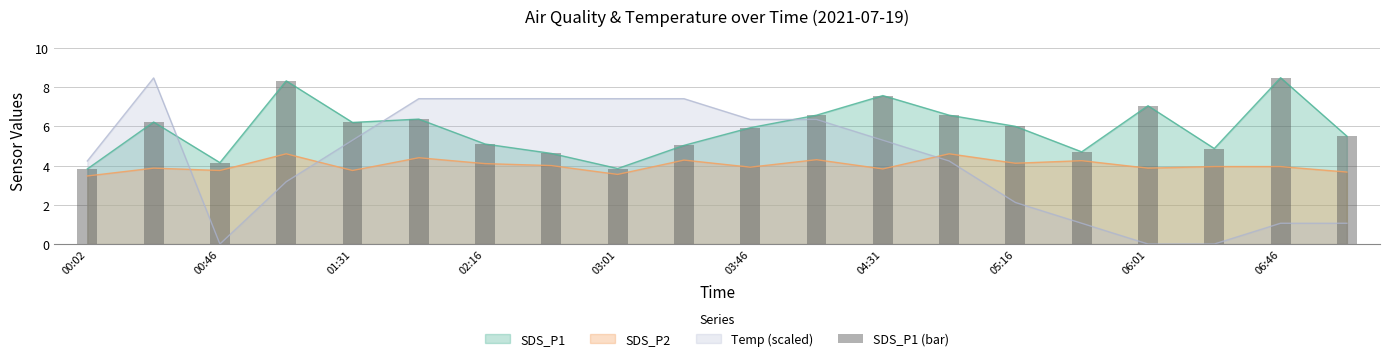

Is it true that SDS_P1 equals 3.8 at 00:02?

True